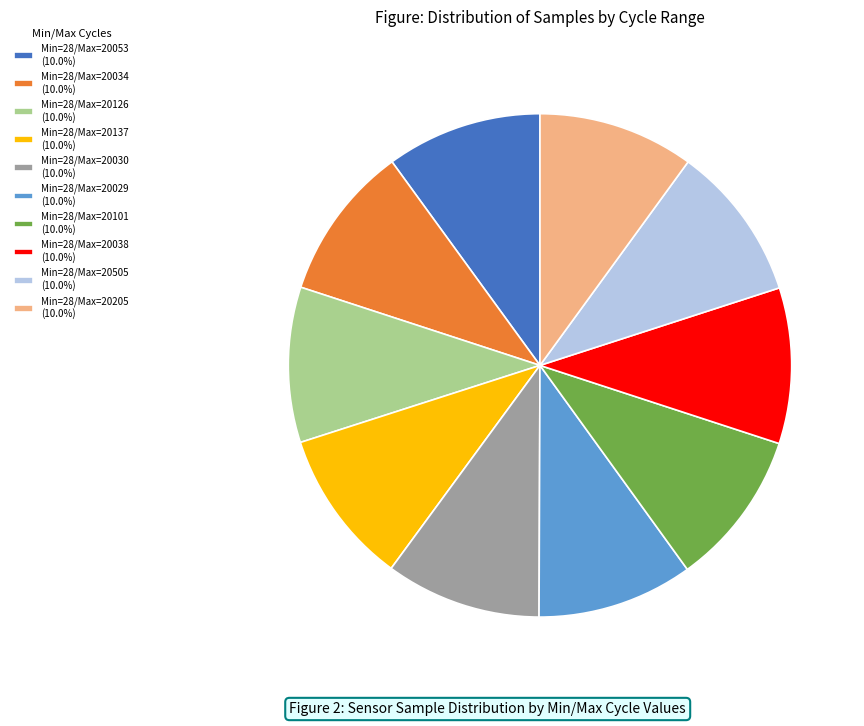

Is the sum of Min=28/Max=20038 (10.0%) and Min=28/Max=20029 (10.0%) greater than half?

No